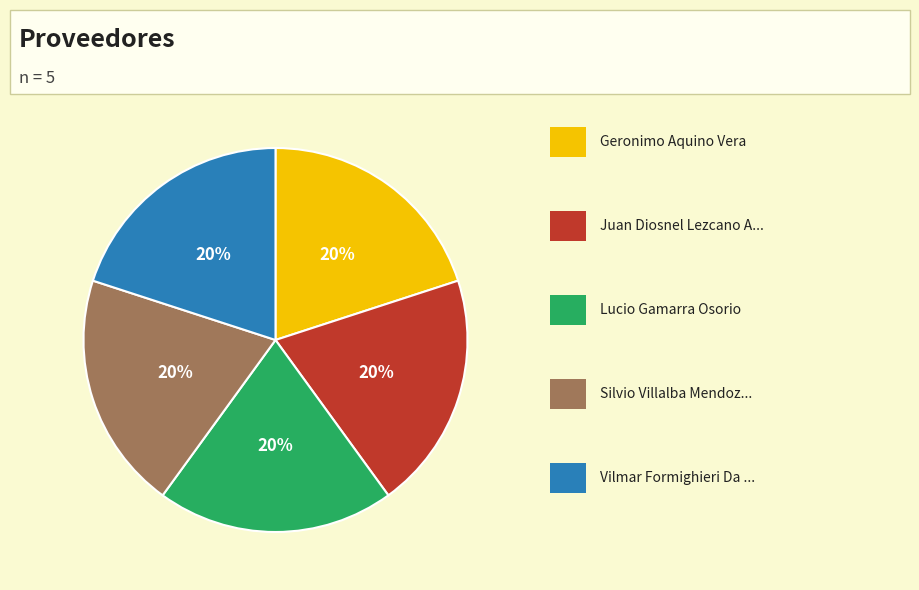

To the nearest percent, what is the average slice percentage?

20%